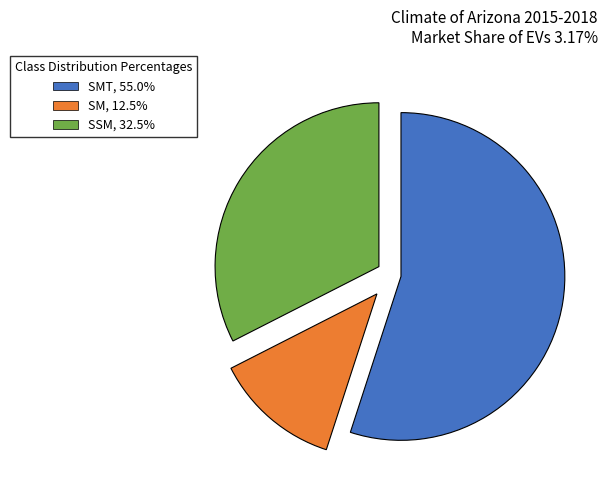

Is the sum of SSM, 32.5% and SMT, 55.0% greater than half?

Yes